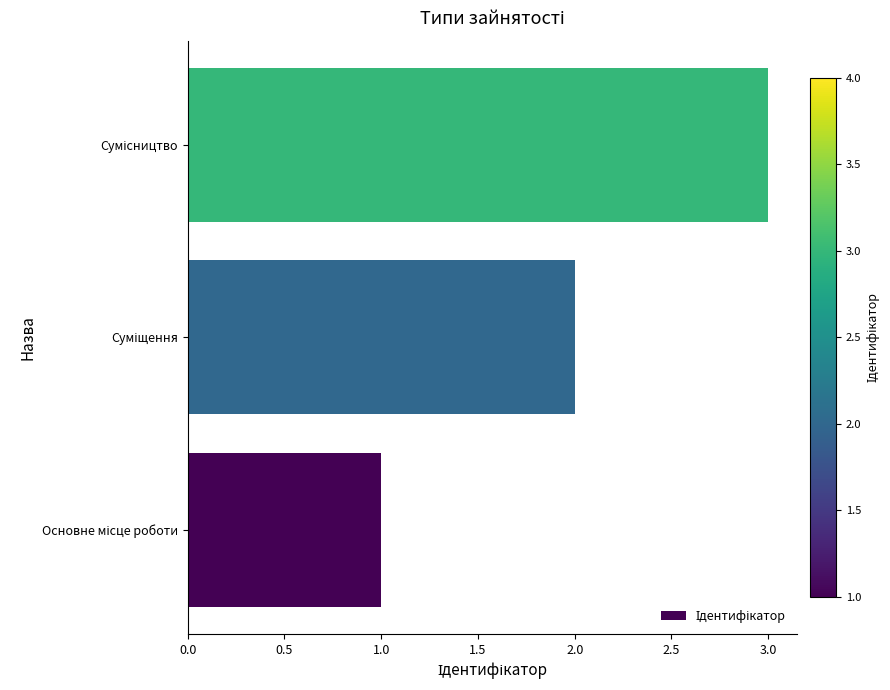

How many data points are less than 2?

1